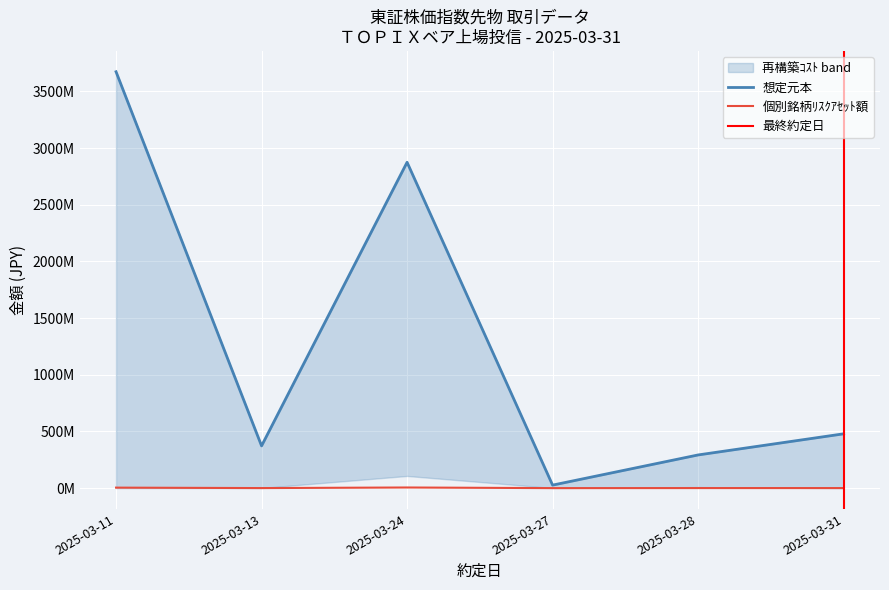

The value of 個別銘柄ﾘｽｸｱｾｯﾄ額(信用前) at 2025-03-11 is 4408272.0. True or false?

True